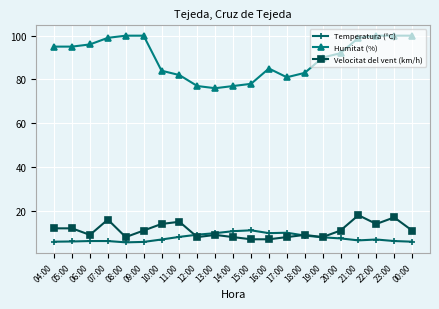

Is it true that Temperatura (°C) equals 8.1 at 11:00?

True